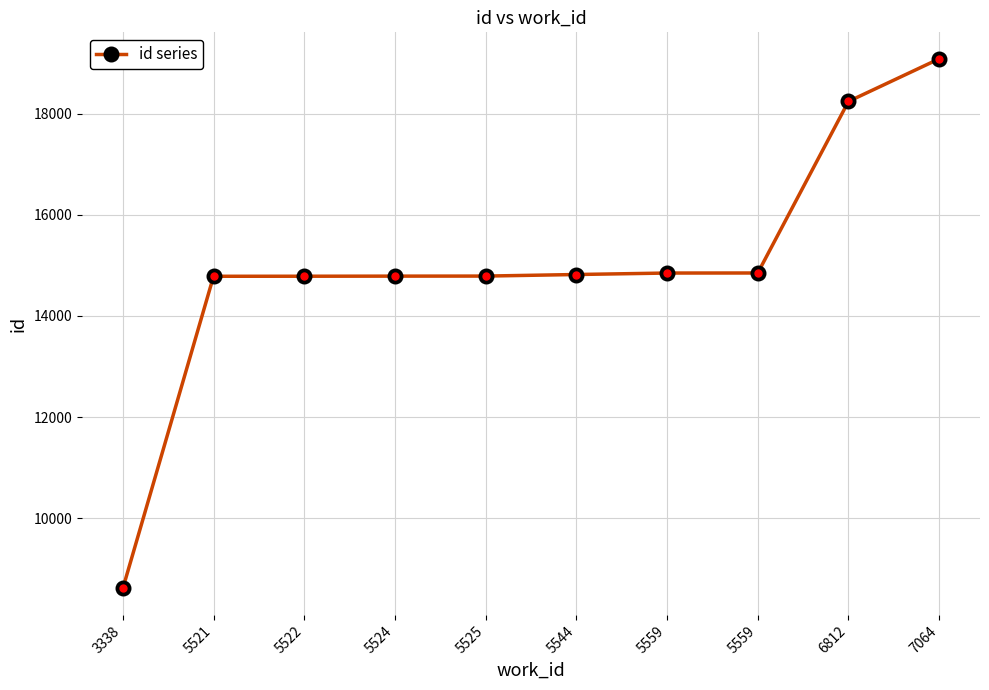

What is the maximum value shown in the chart?

19086